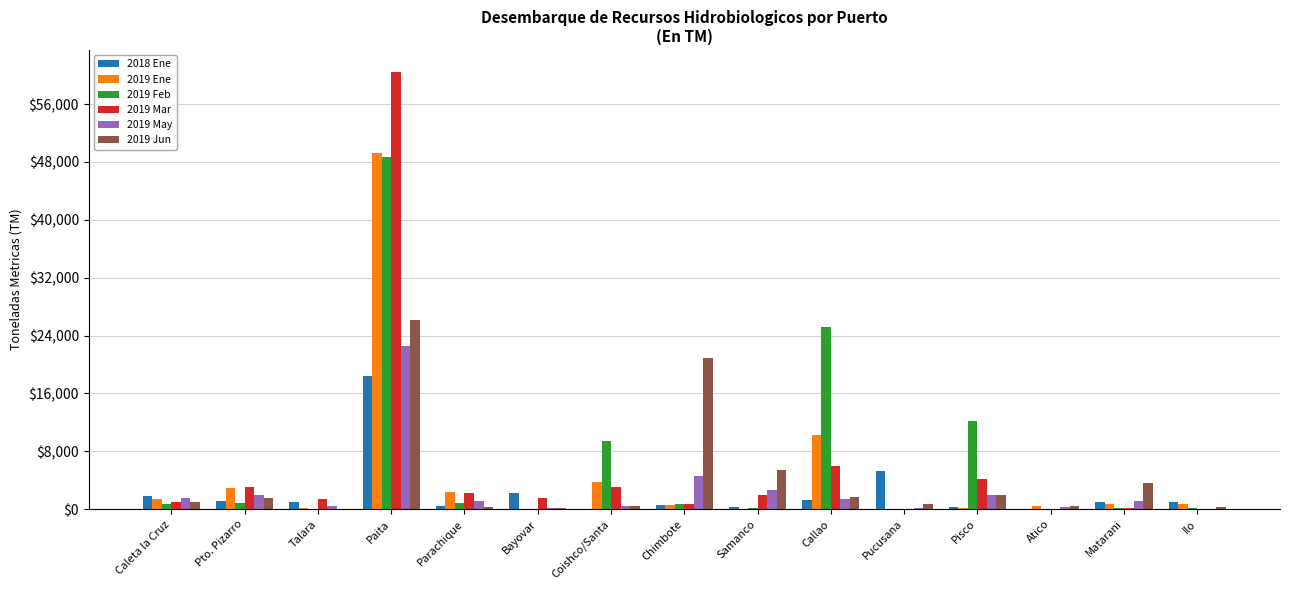

How many data points in 2019 Ene are above 707?

8